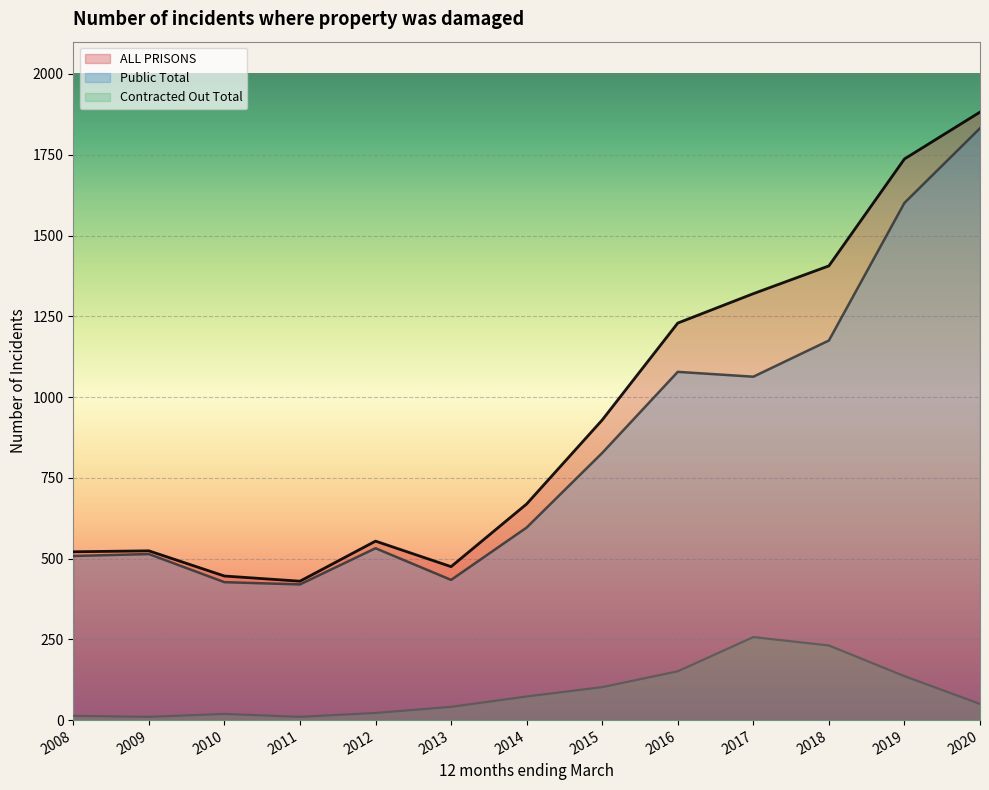

What is the value of the Public Total point at the 5th from the left?

532